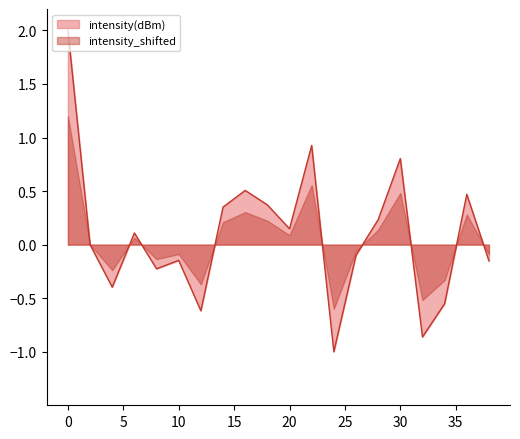

Reading left to right, transcribe all the data shown in this chart.

2.0	-0.0	-0.4	0.1	-0.2	-0.1	-0.6	0.4	0.5	0.4	0.1	0.9	-1.0	-0.1	0.2	0.8	-0.9	-0.6	0.5	-0.2